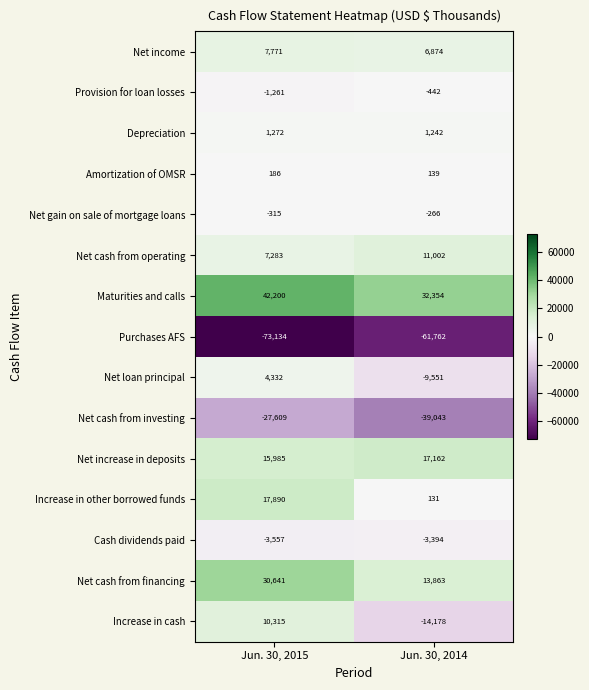

At how many categories does at least one series exceed 40626?

1